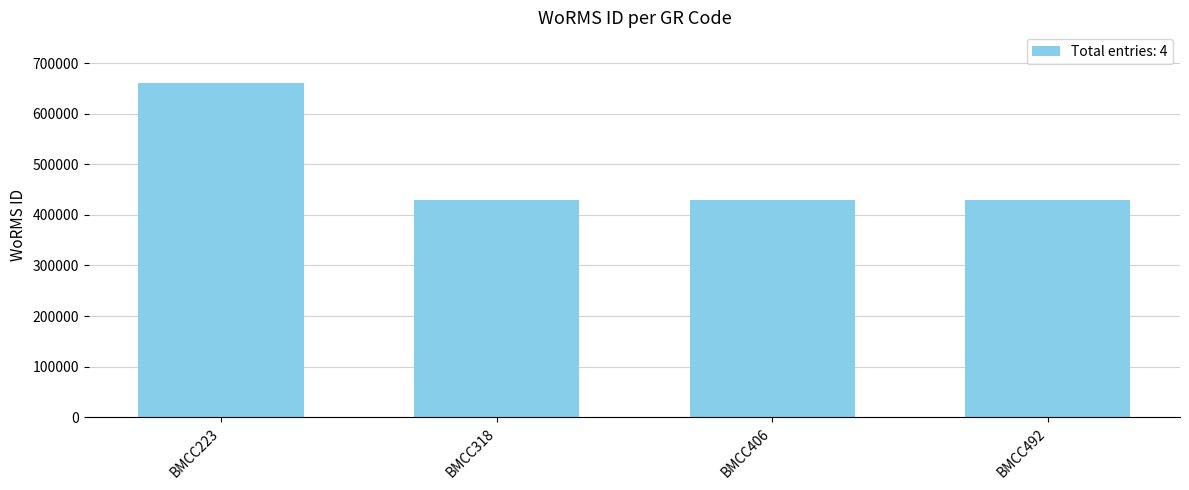

Reading right to left, transcribe all the data shown in this chart.

428522	428522	428522	661559